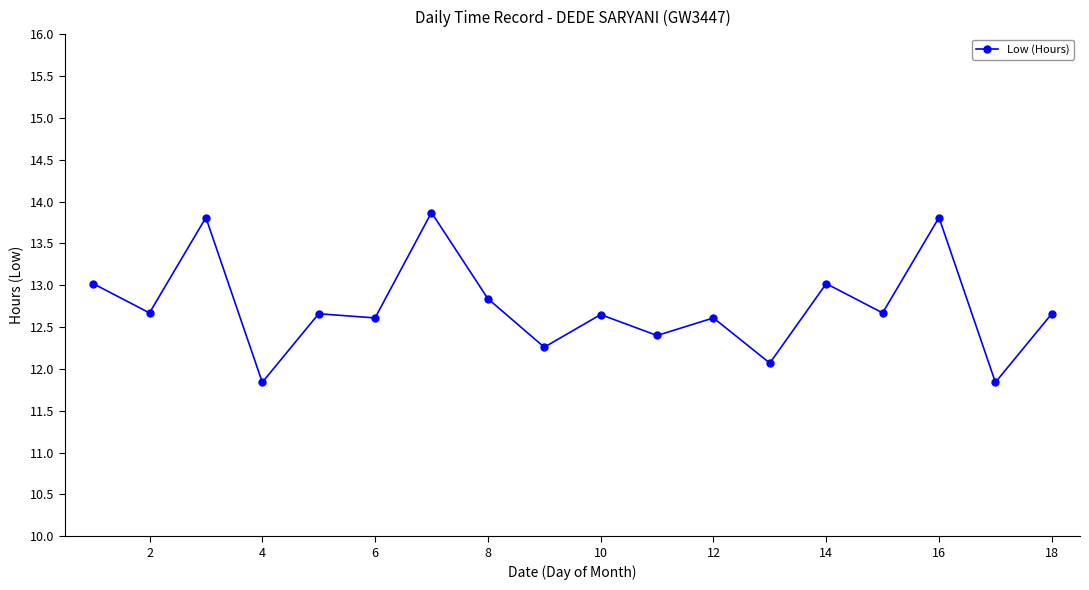

What is the value of the 12th point from the left?

12.6